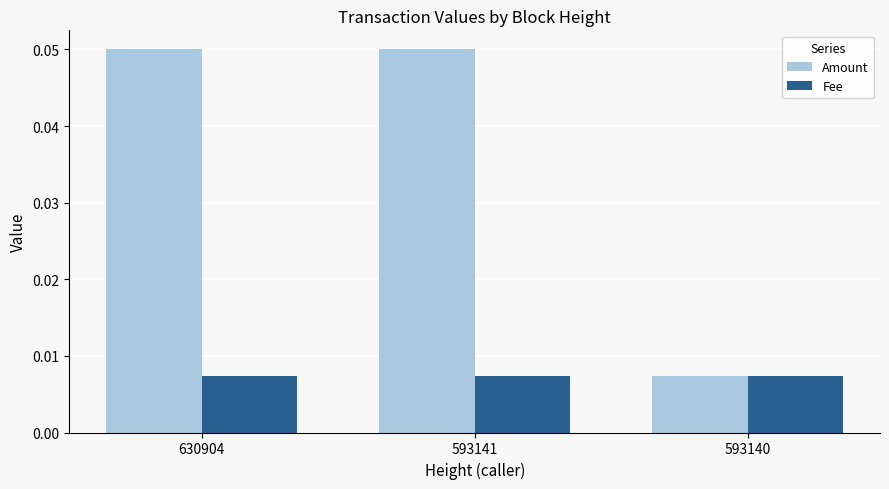

At how many categories does at least one series exceed 0?

3